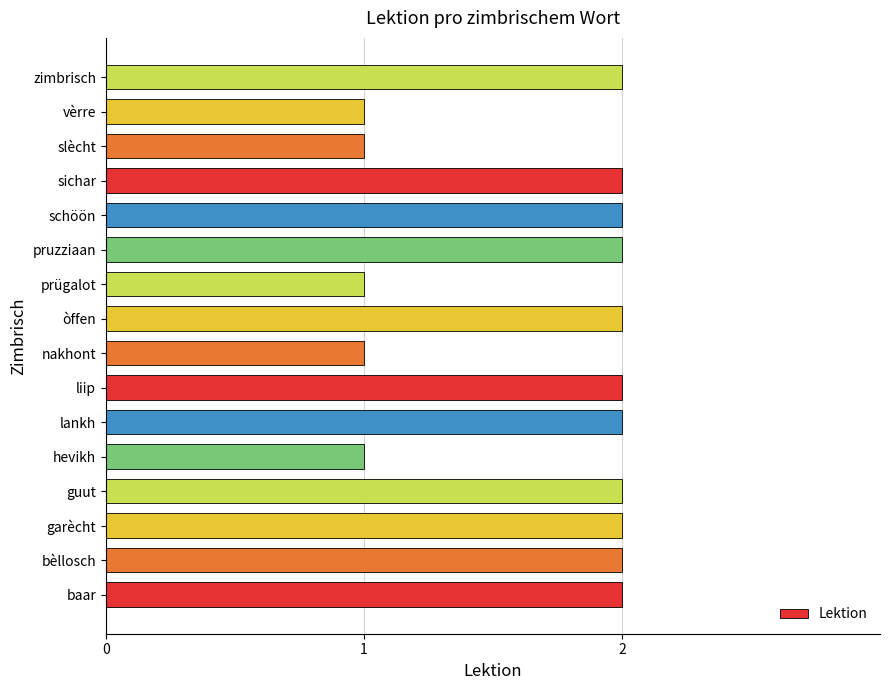

Approximately how many times larger is the value at pruzziaan compared to schöön?

1.0